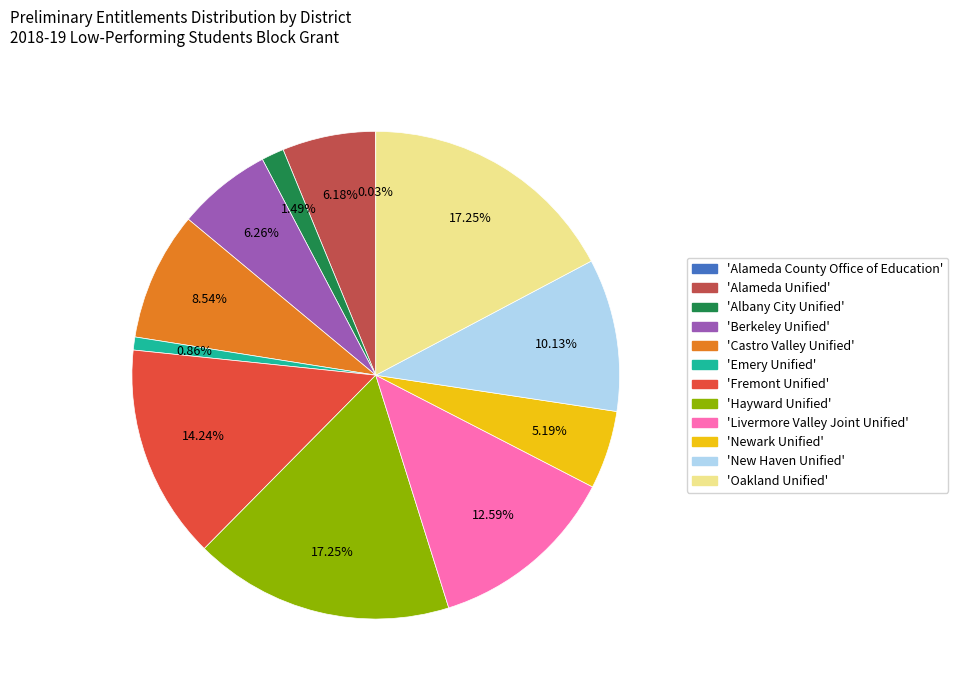

Is there a majority slice in this chart?

No